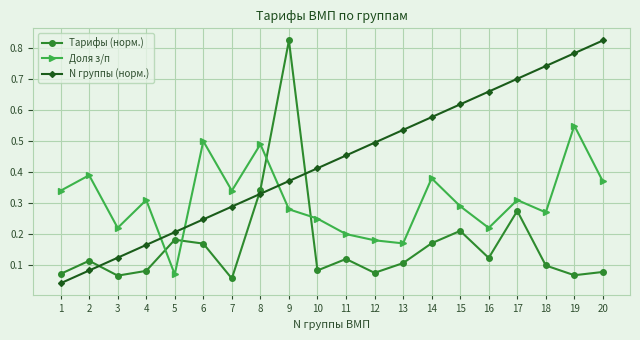

Does the chart display data point markers on the line(s)?

Yes